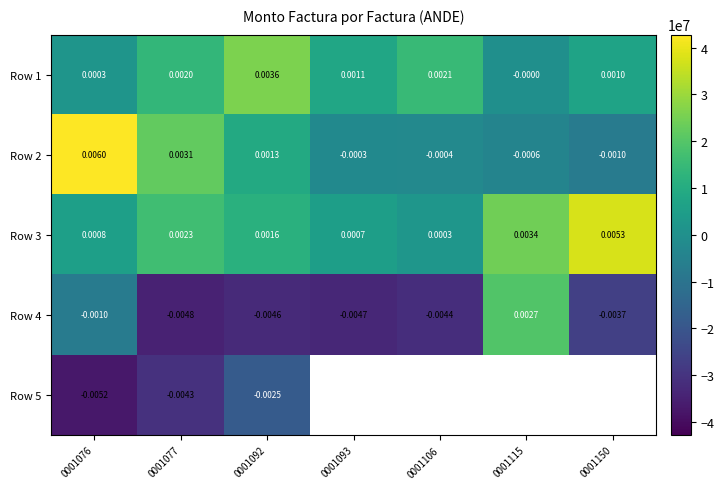

What is the spread (max minus min) of values at 0001093?

41137543.0